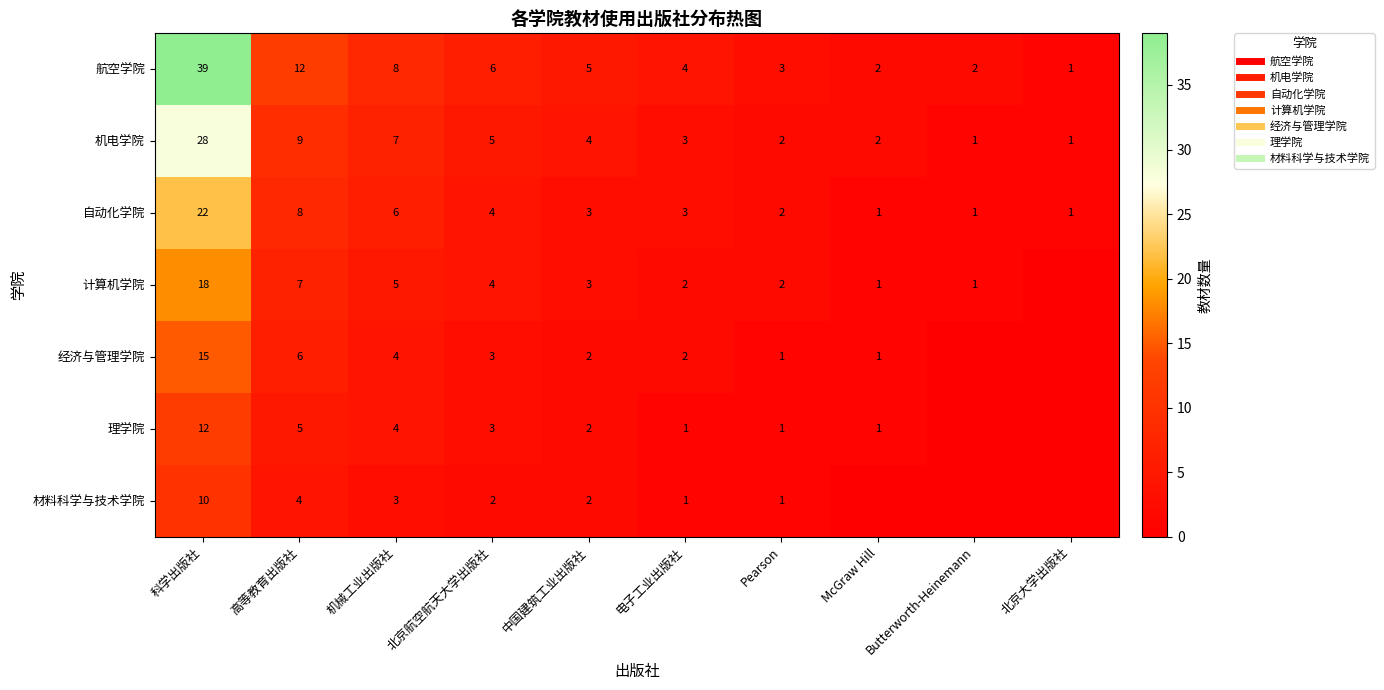

How many positive values does the 材料科学与技术学院 series have?

7